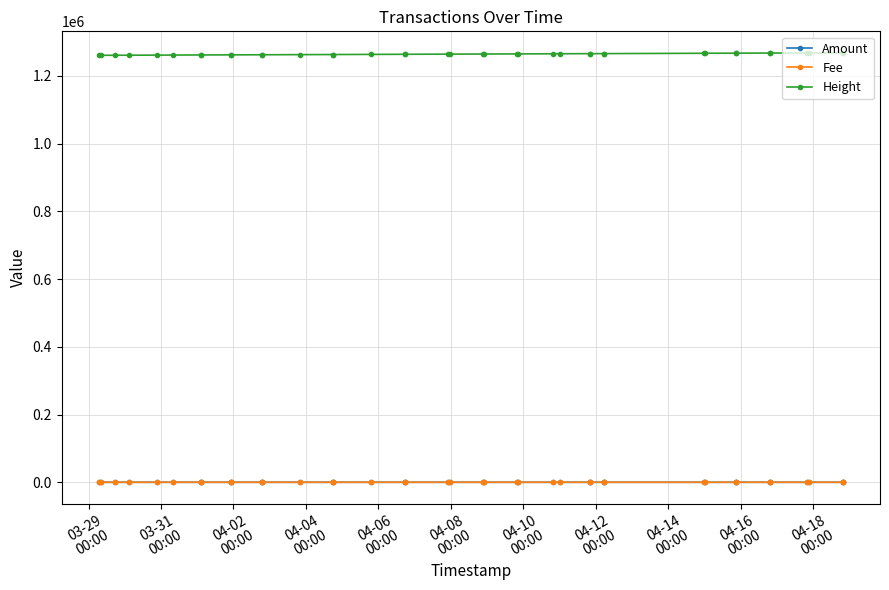

What is the average value of the Fee series?

0.3